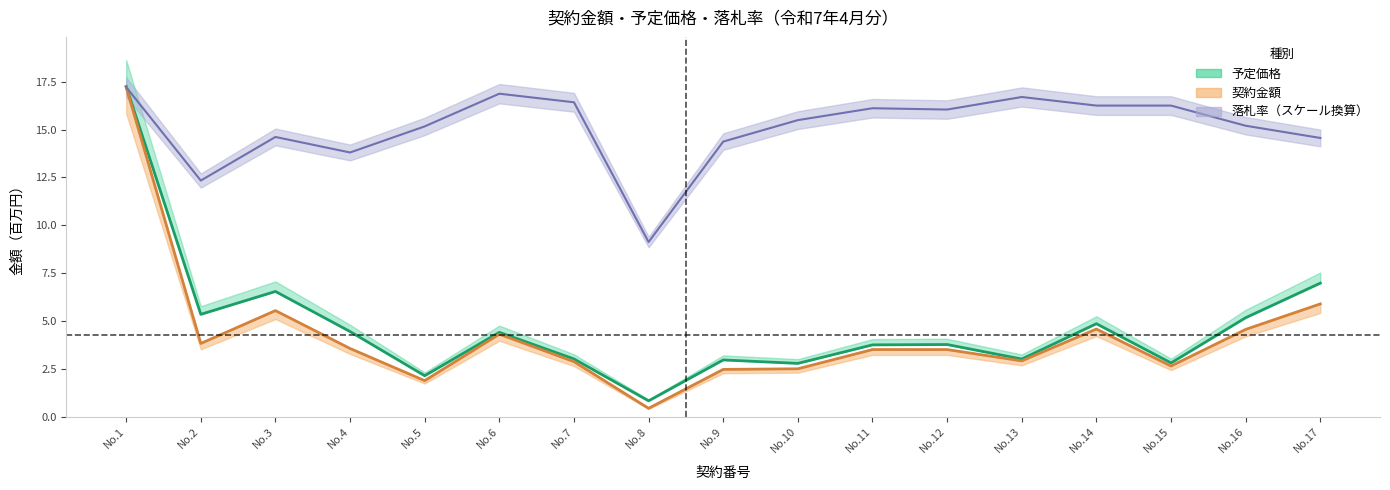

How many data points does each series have?

17